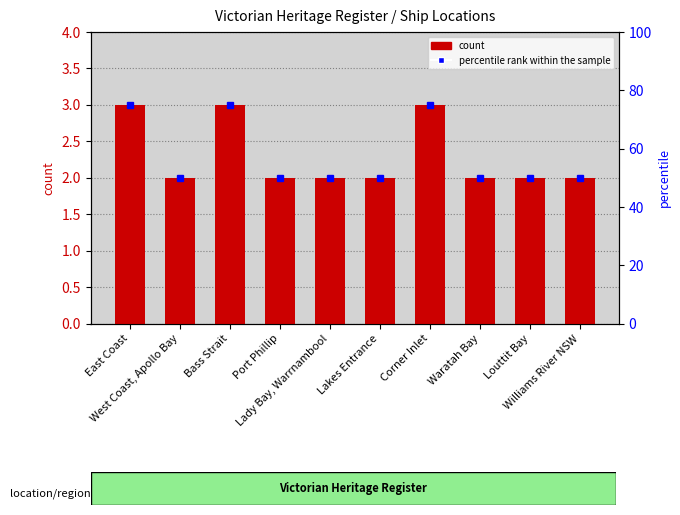

How many categories are shown in the chart?

10